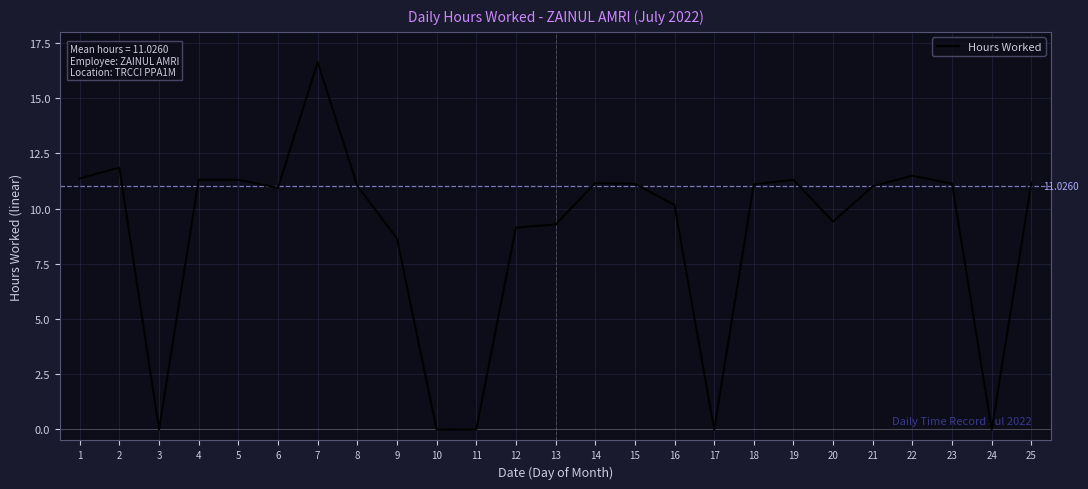

The value at 14 is 5.9. True or false?

False